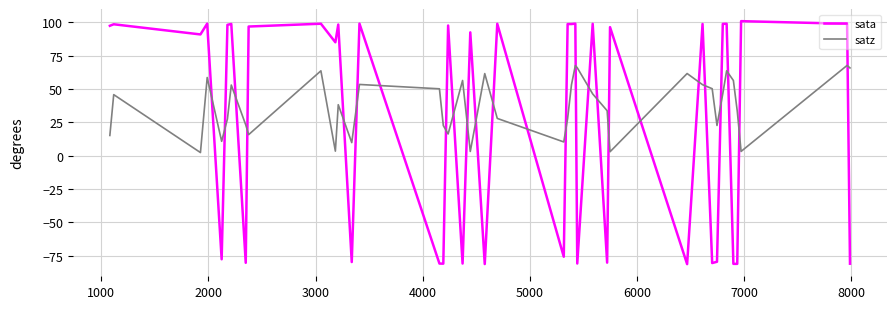

Which series has the largest total across all categories?

satz